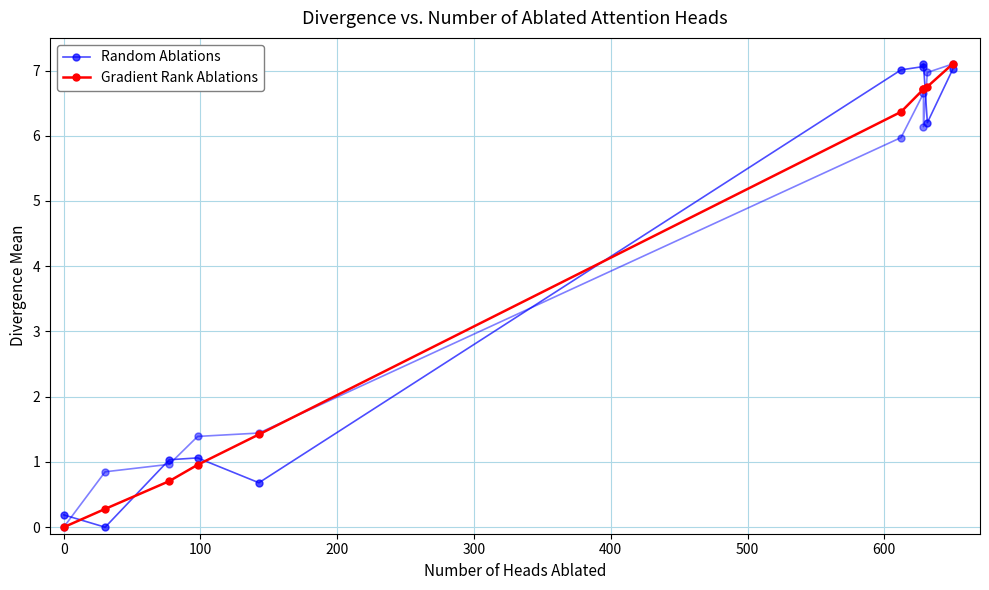

Which series has the largest range (max minus min)?

Random Ablations